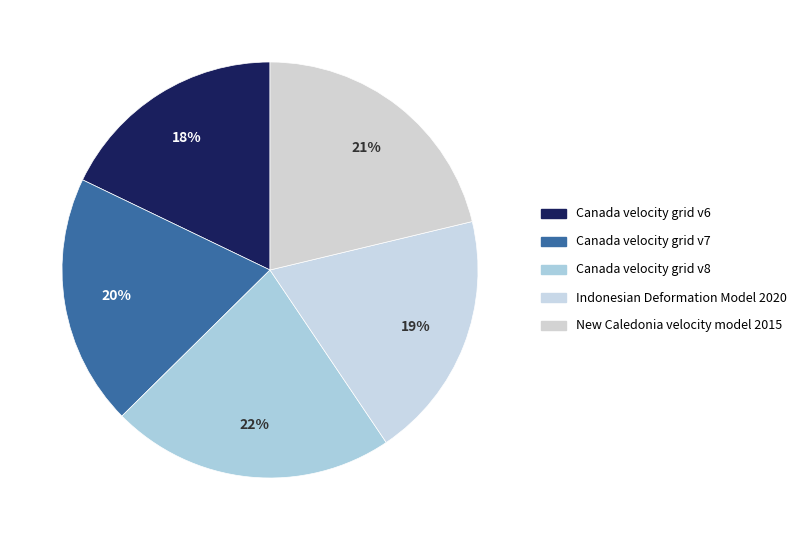

To the nearest percent, what is the difference between the Canada velocity grid v8 and Indonesian Deformation Model 2020 slice percentages?

3%